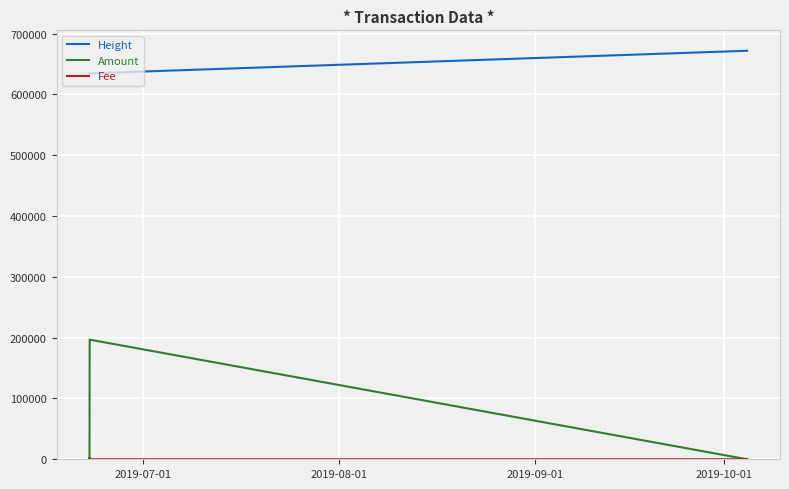

What is the lowest value of the Height series?

634611.0